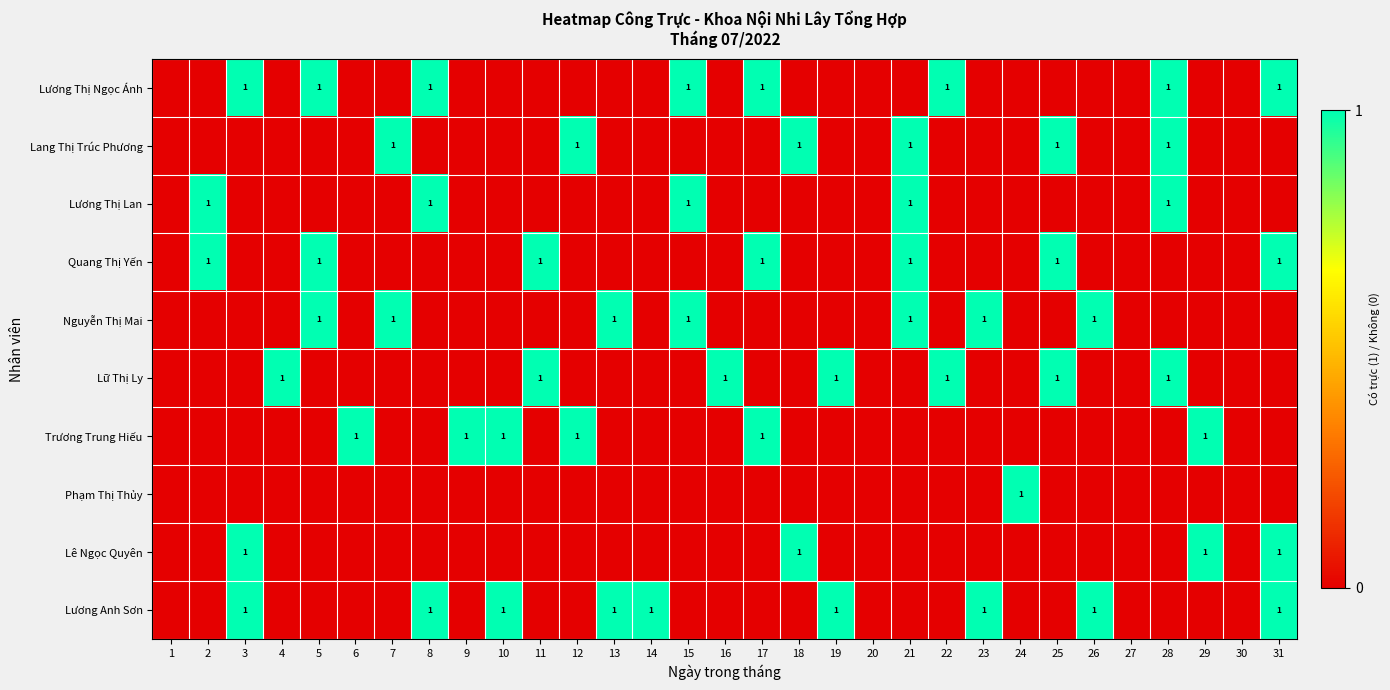

What is the total value across all series at 26?

2